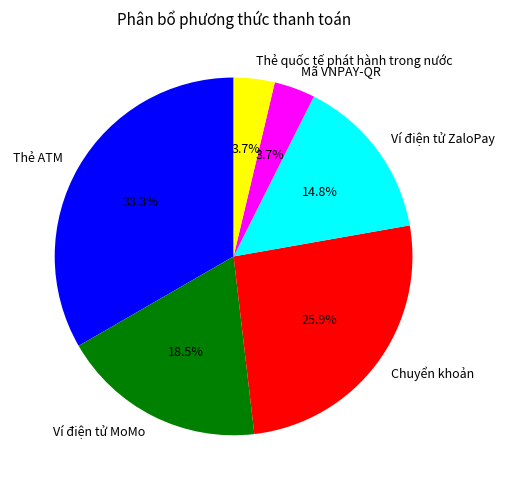

To the nearest percent, what is the difference between the largest and smallest slice percentages?

30%